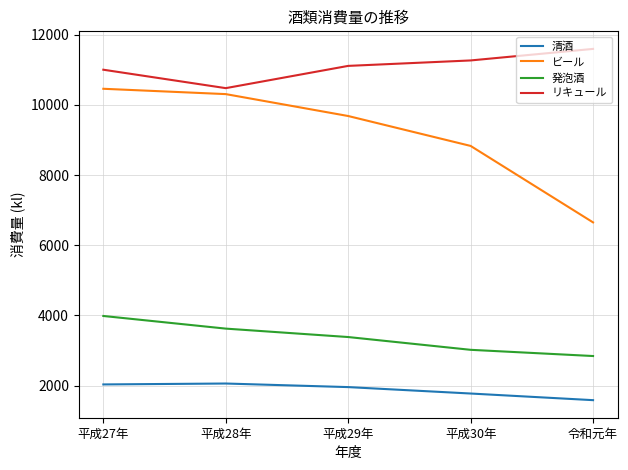

Is the value of リキュール at 平成29年 greater than the value of 発泡酒 at 平成28年?

Yes